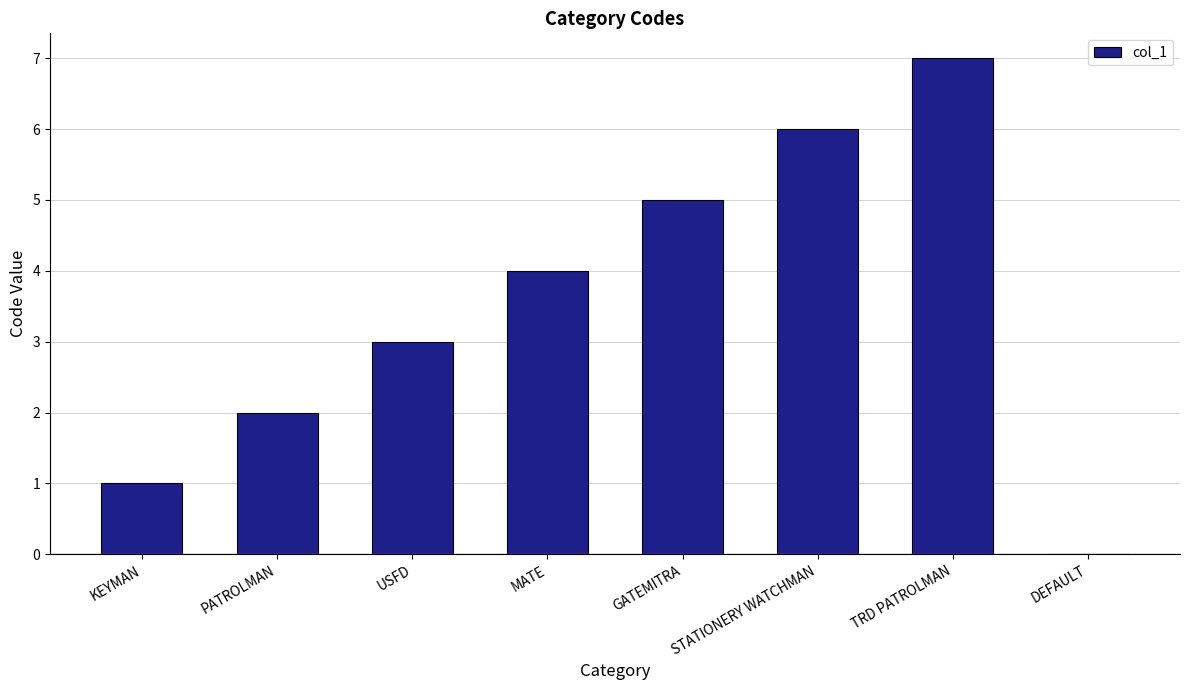

Read the value at TRD PATROLMAN.

7